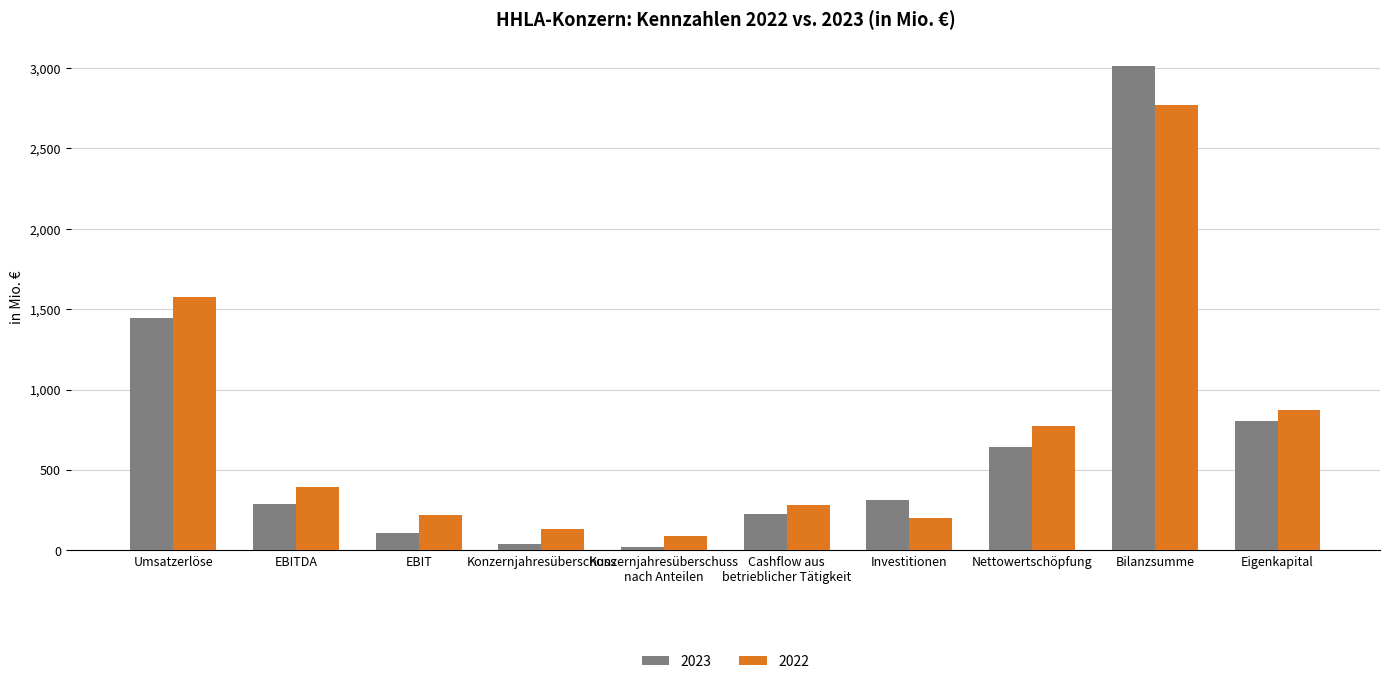

Rank the series at Konzernjahresüberschuss
nach Anteilen from highest to lowest value.

2022, 2023